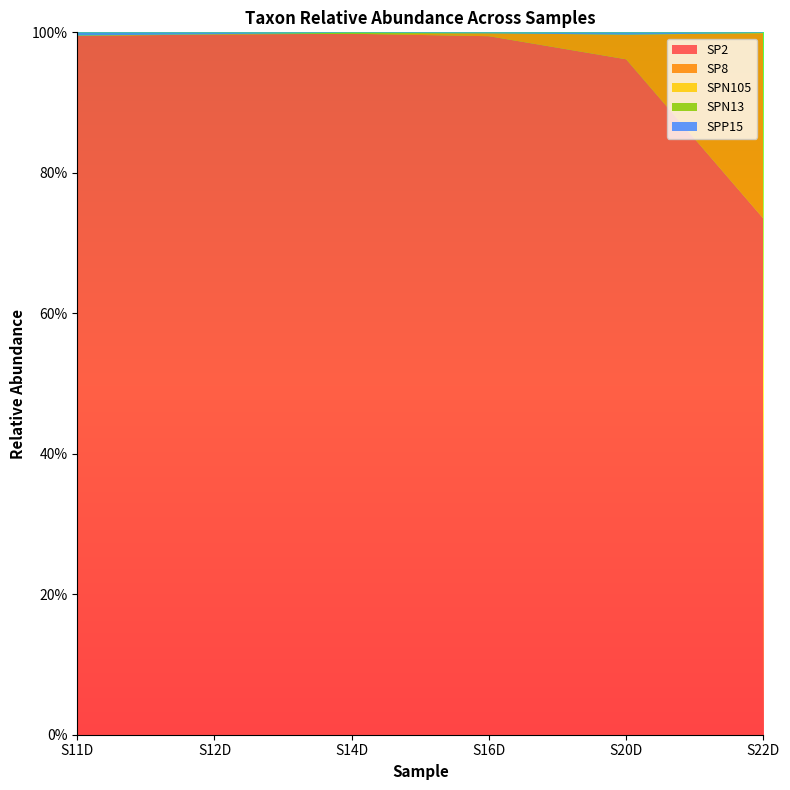

Reading right to left, what are all the values shown in this chart?

SP2: S22D=0.7	S20D=1.0	S16D=1.0	S14D=1.0	S12D=1.0	S11D=1.0
SP8: S22D=0.3	S20D=0.0	S16D=0.0	S14D=0.0	S12D=0.0	S11D=0.0
SPN105: S22D=0.0	S20D=0.0	S16D=0.0	S14D=0.0	S12D=0.0	S11D=0.0
SPN13: S22D=0.0	S20D=0.0	S16D=0.0	S14D=0.0	S12D=0.0	S11D=0.0
SPP15: S22D=0.0	S20D=0.0	S16D=0.0	S14D=0.0	S12D=0.0	S11D=0.0